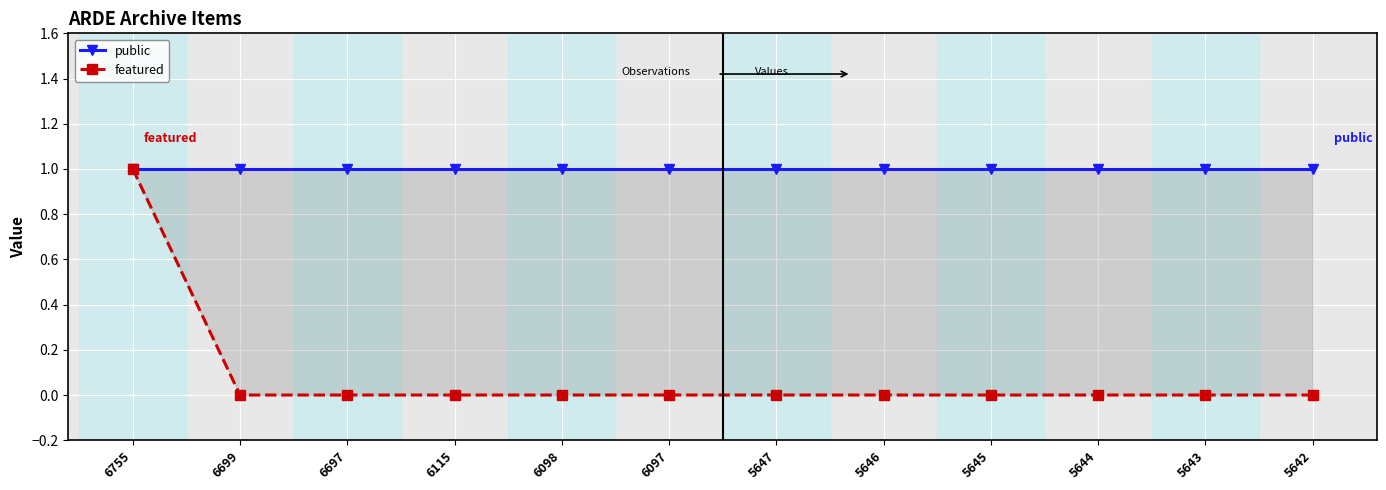

True or false: featured has more than 0 points higher than both neighbors.

False